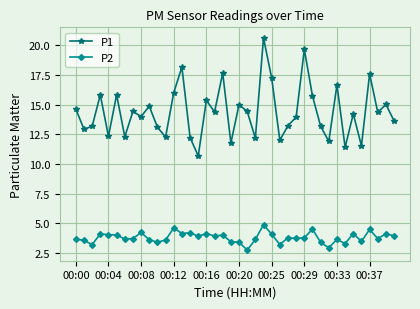

Which series has the widest spread of values?

P1